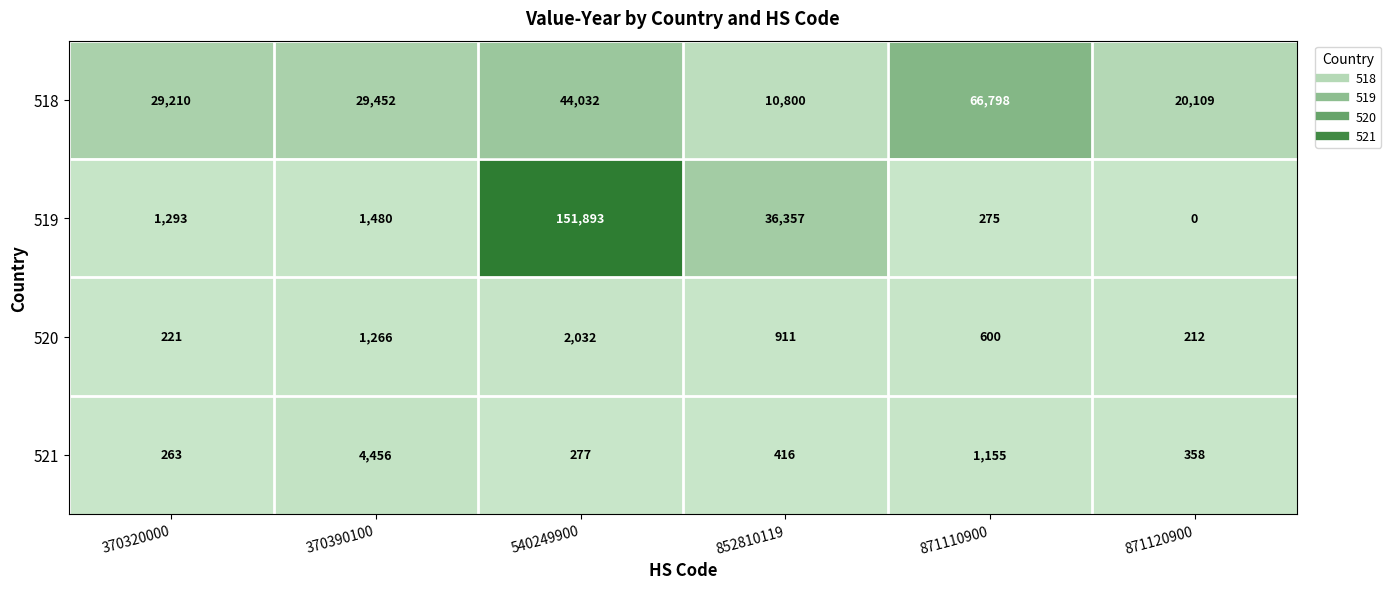

List the series in order of their peak value, highest first.

519, 518, 521, 520